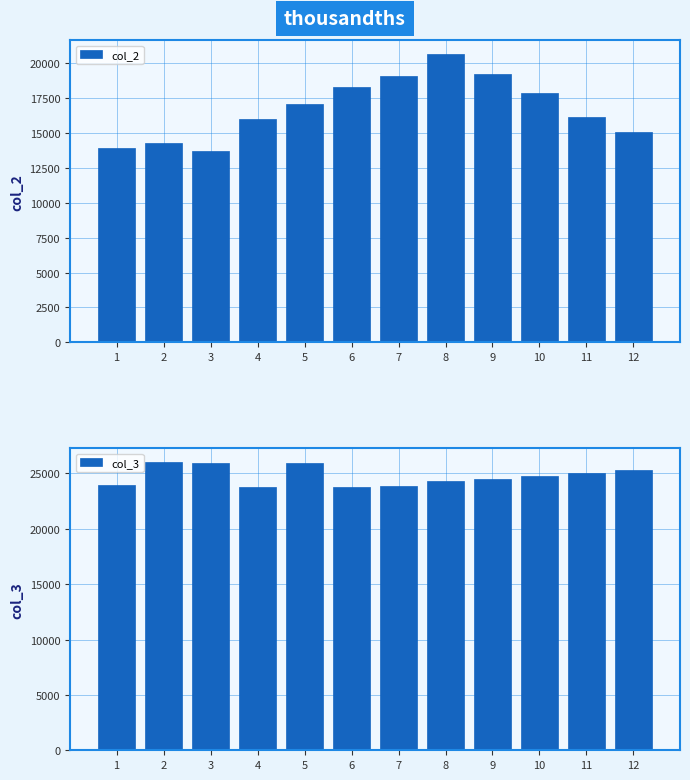

At which label does col_3 first exceed 24788?

2